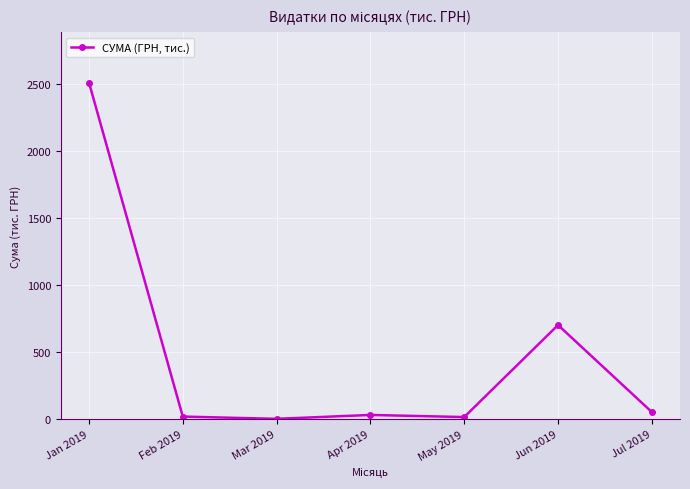

The chart shows a value of 1.2 at Mar 2019. True or false?

True